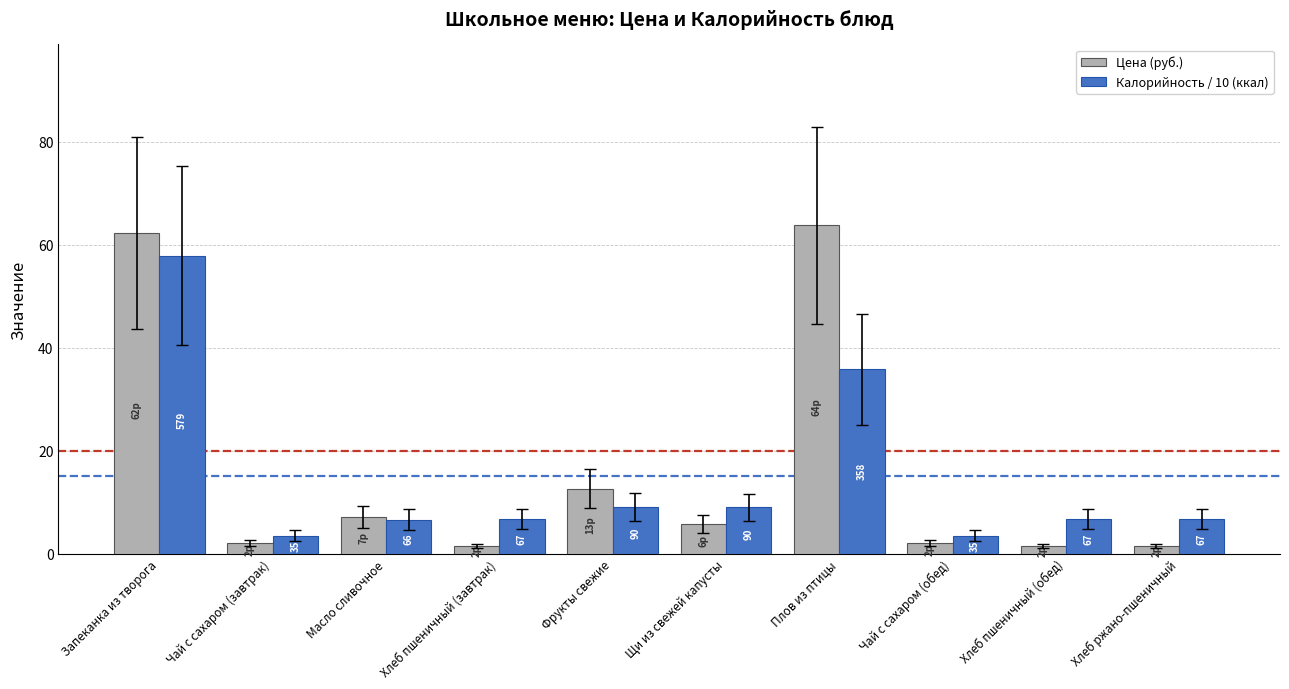

What is the difference between the Калорийность / 10 (ккал) values at Хлеб пшеничный (обед) and Фрукты свежие?

2.3